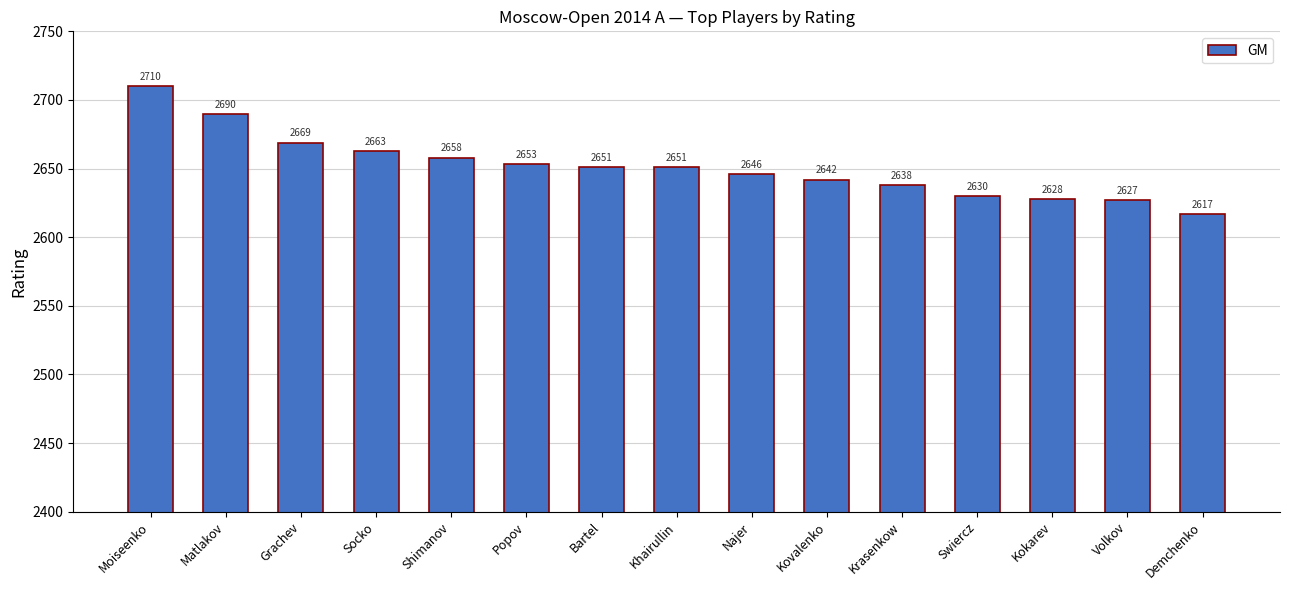

At which label is the value closest to 2663?

Socko